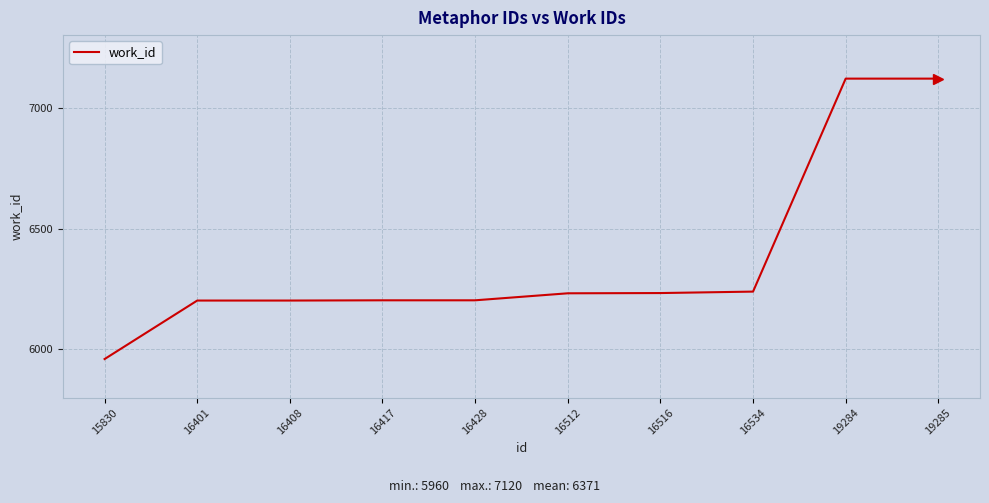

Which has a higher value, 16534 or 19285?

19285